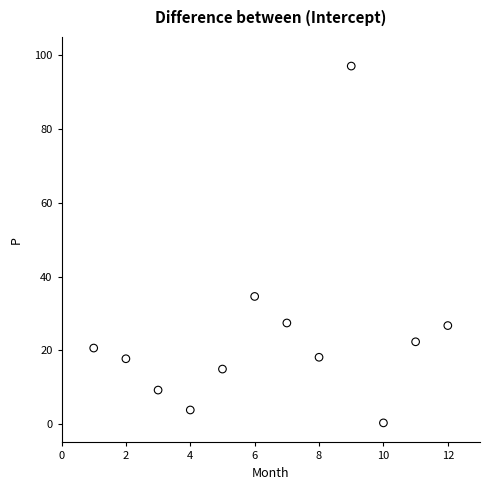

What Y value in the scatter plot is closest to 48?

34.6